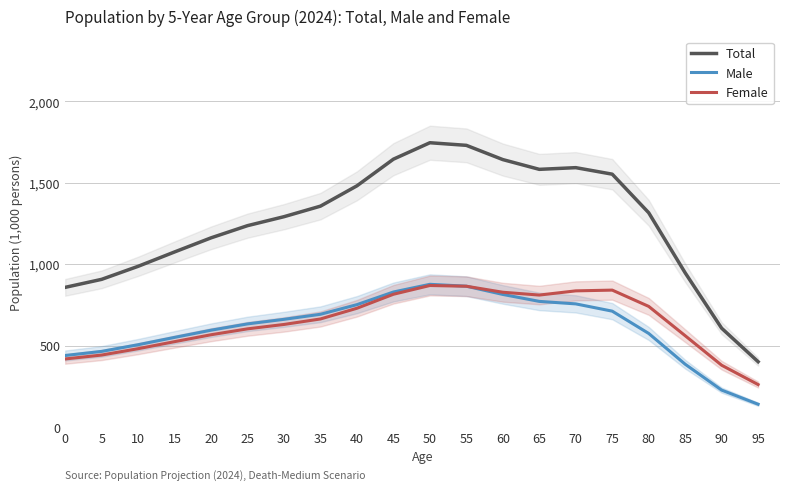

Which category has the highest value in the Male series?

50